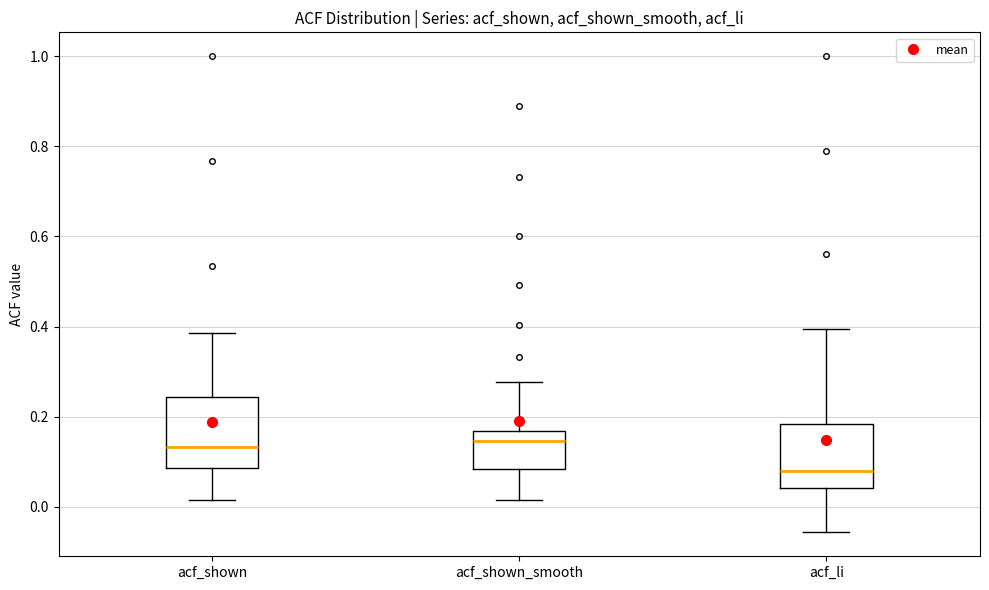

Reading left to right, transcribe this box plot: for each box, give where its median line is, the range the box spans, and where its two whiskers end, as read against the y-axis. The values are not printed on the chart, so give them approximately, as read against the axis.

acf_shown: median 0.14, box 0.08 to 0.24, whiskers 0.02 to 0.38
acf_shown_smooth: median 0.14, box 0.08 to 0.16, whiskers 0.02 to 0.28
acf_li: median 0.08, box 0.04 to 0.18, whiskers -0.06 to 0.40